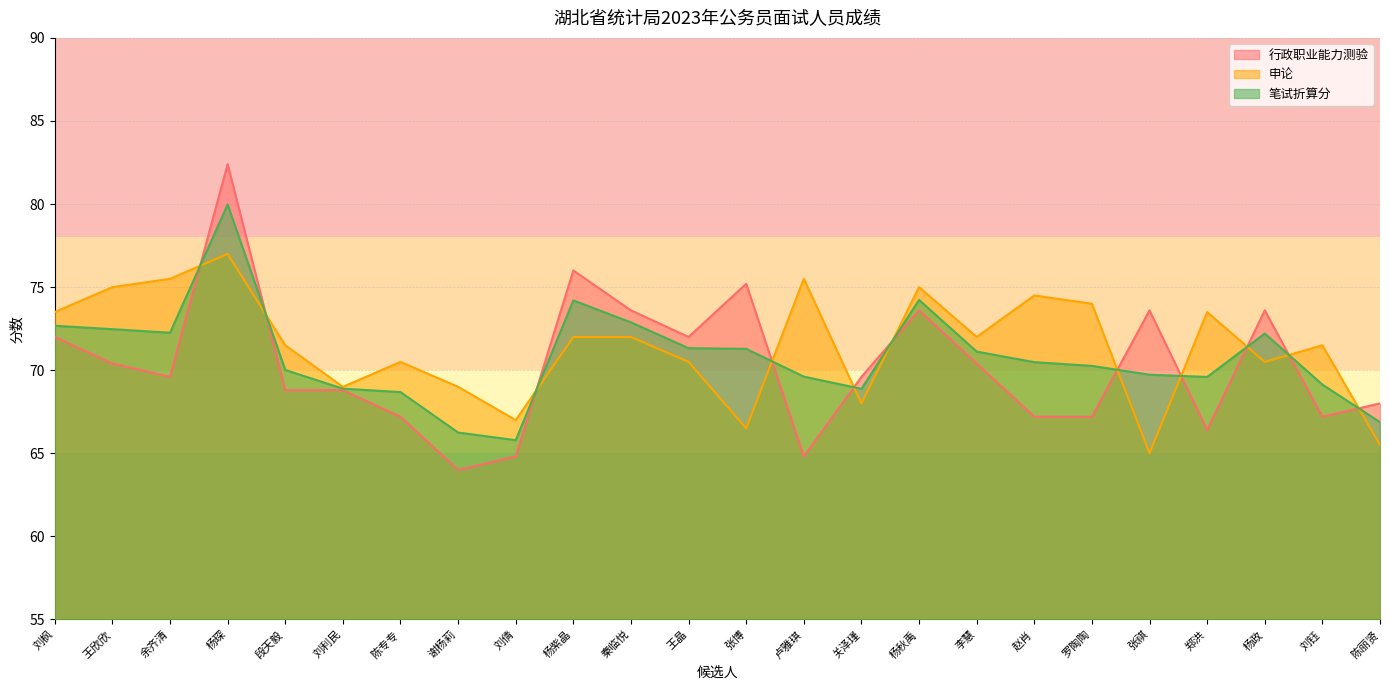

Where do 行政职业能力测验 and 笔试折算分 first cross each other?

余齐清 and 杨琛